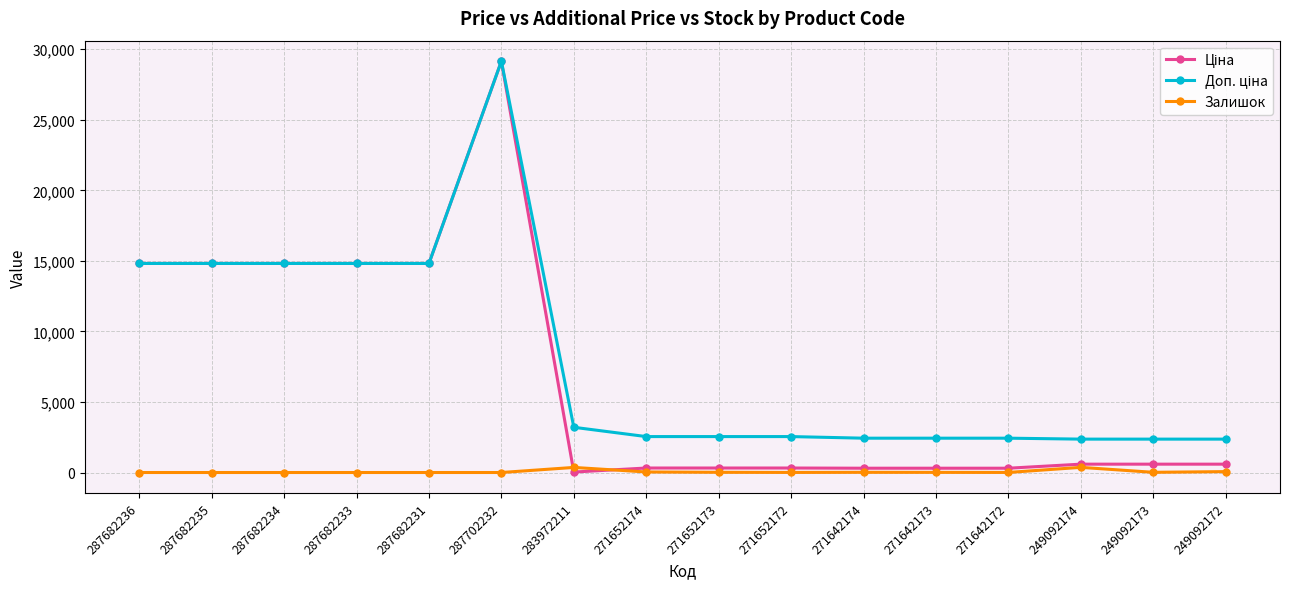

At which category is the sum across all series the highest?

287702232